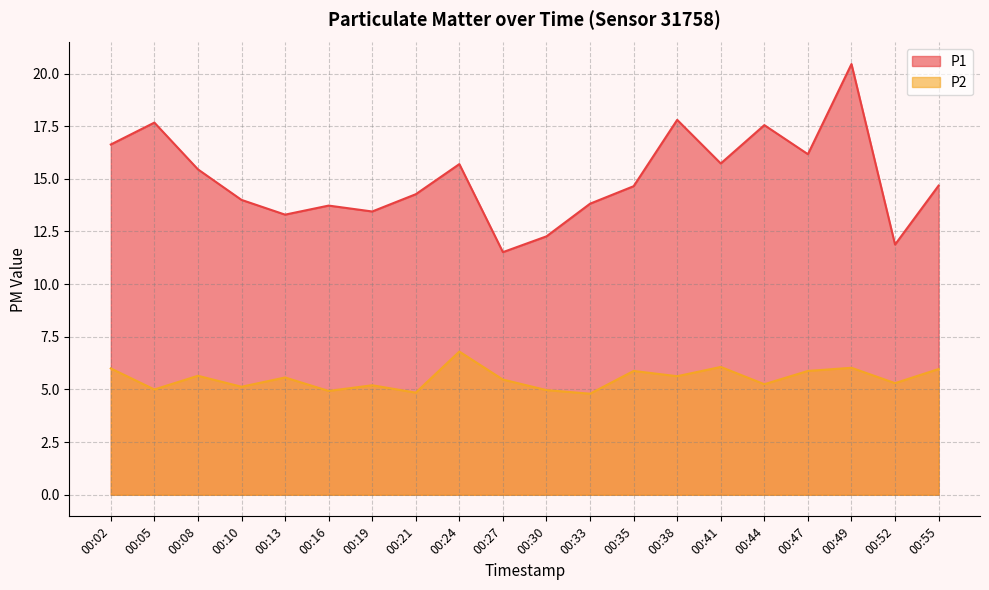

Is it true that P1 equals 13.8 at 00:33?

True